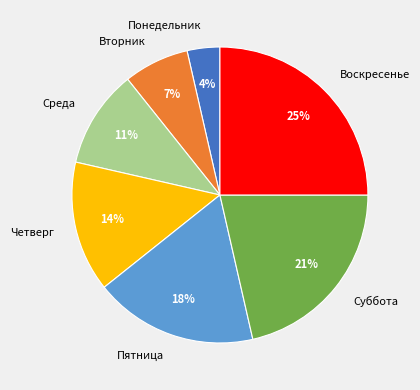

Does Четверг account for over 50% of the chart?

No